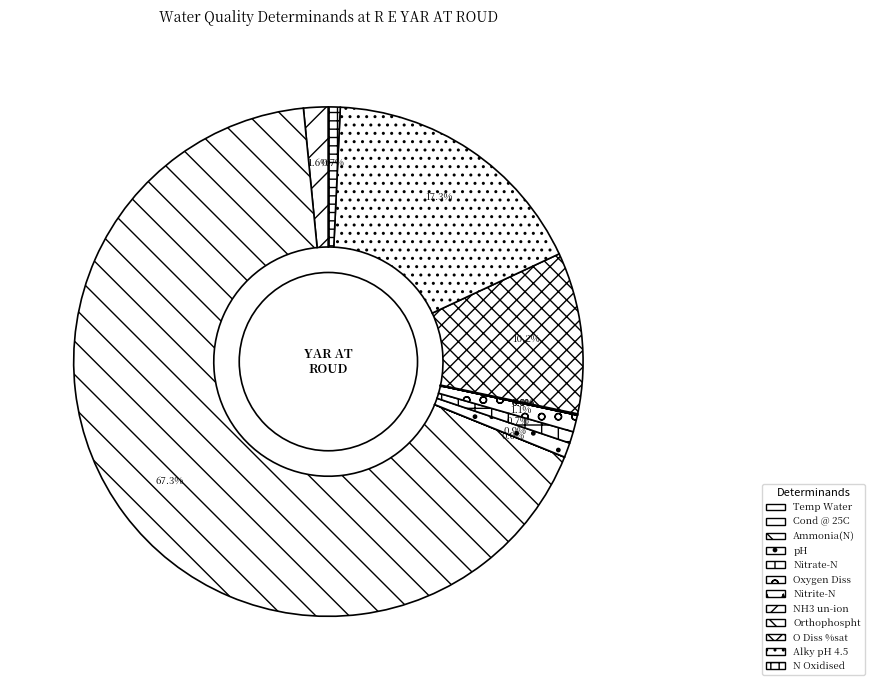

What percentage is NOT represented by NH3 un-ion?

100.0%